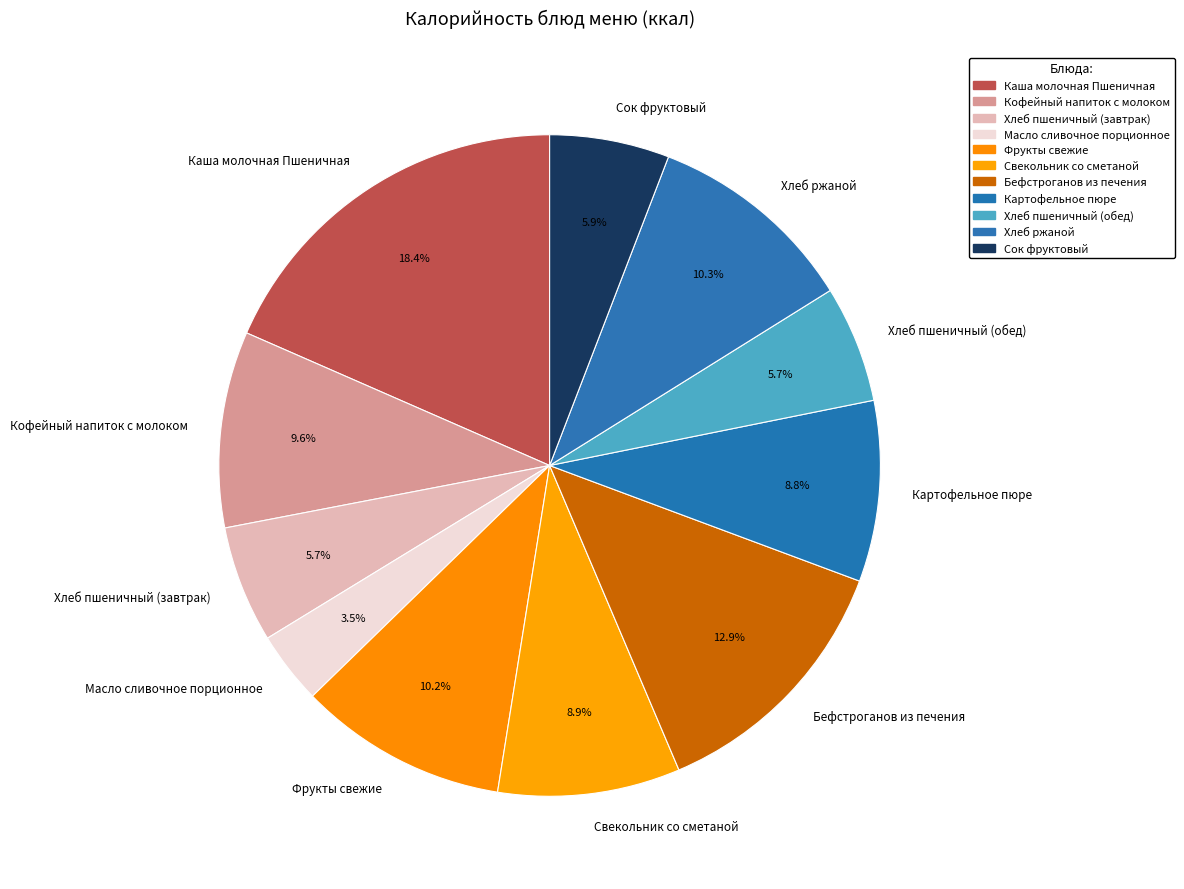

Is it true that Фрукты свежие is 10% of the pie?

True